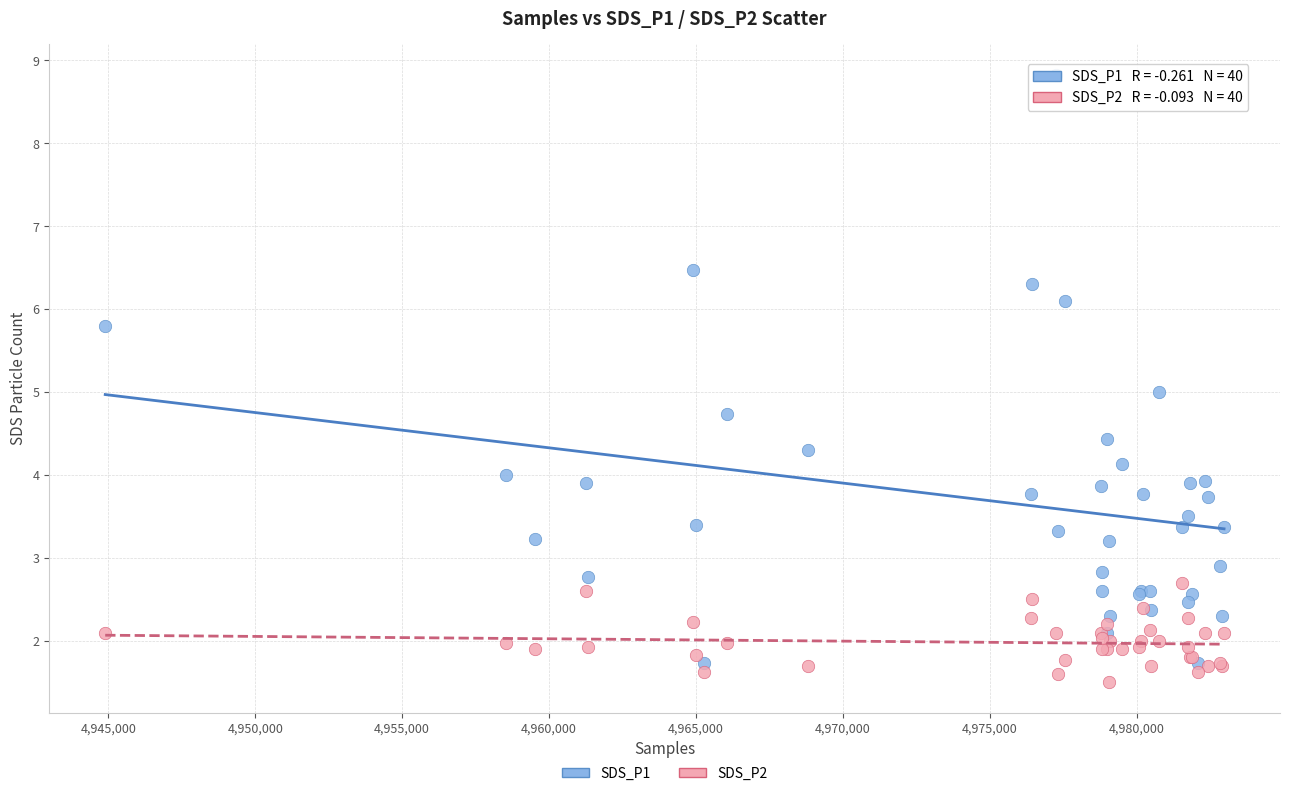

Which series has the widest spread of Y values?

SDS_P1